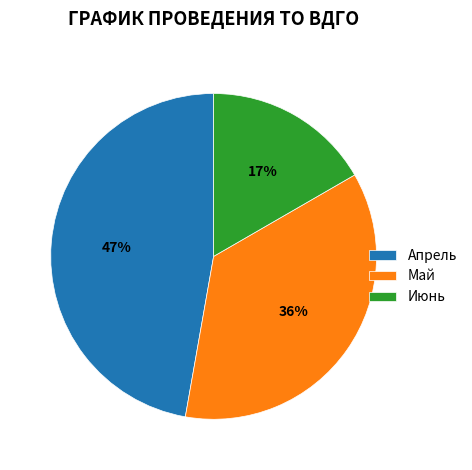

Do Июнь and Май together represent more than half of the pie?

Yes